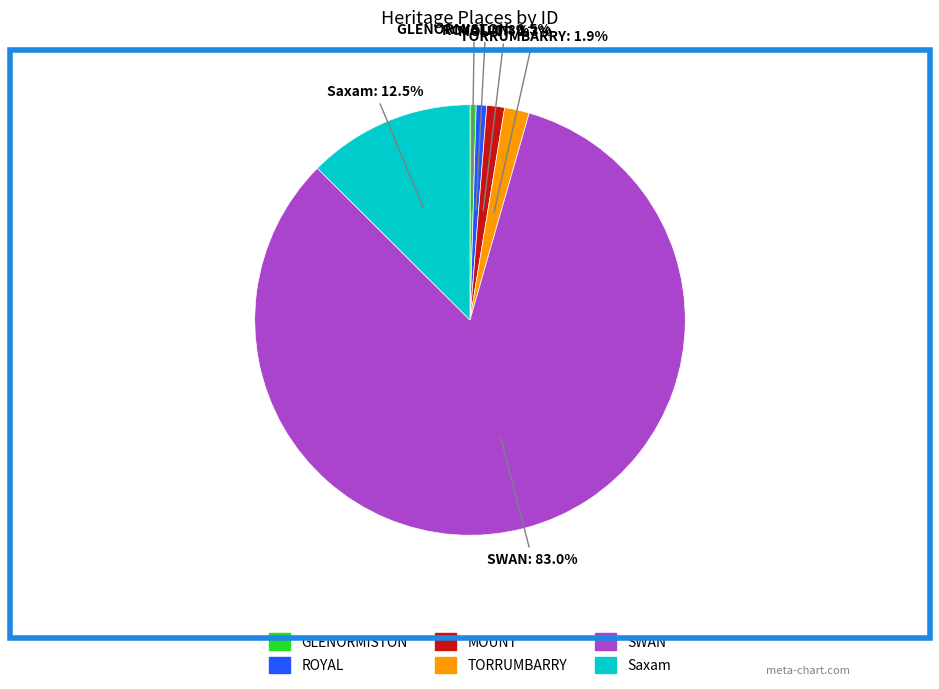

Is there a majority slice in this chart?

Yes